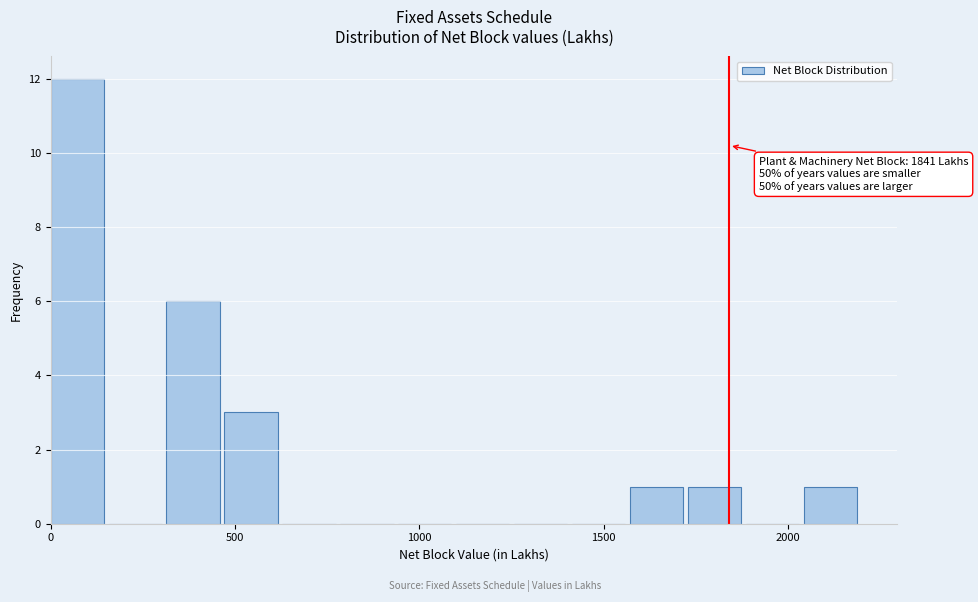

Read against the x-axis, roughly where is the centre of the tallest bar?

50